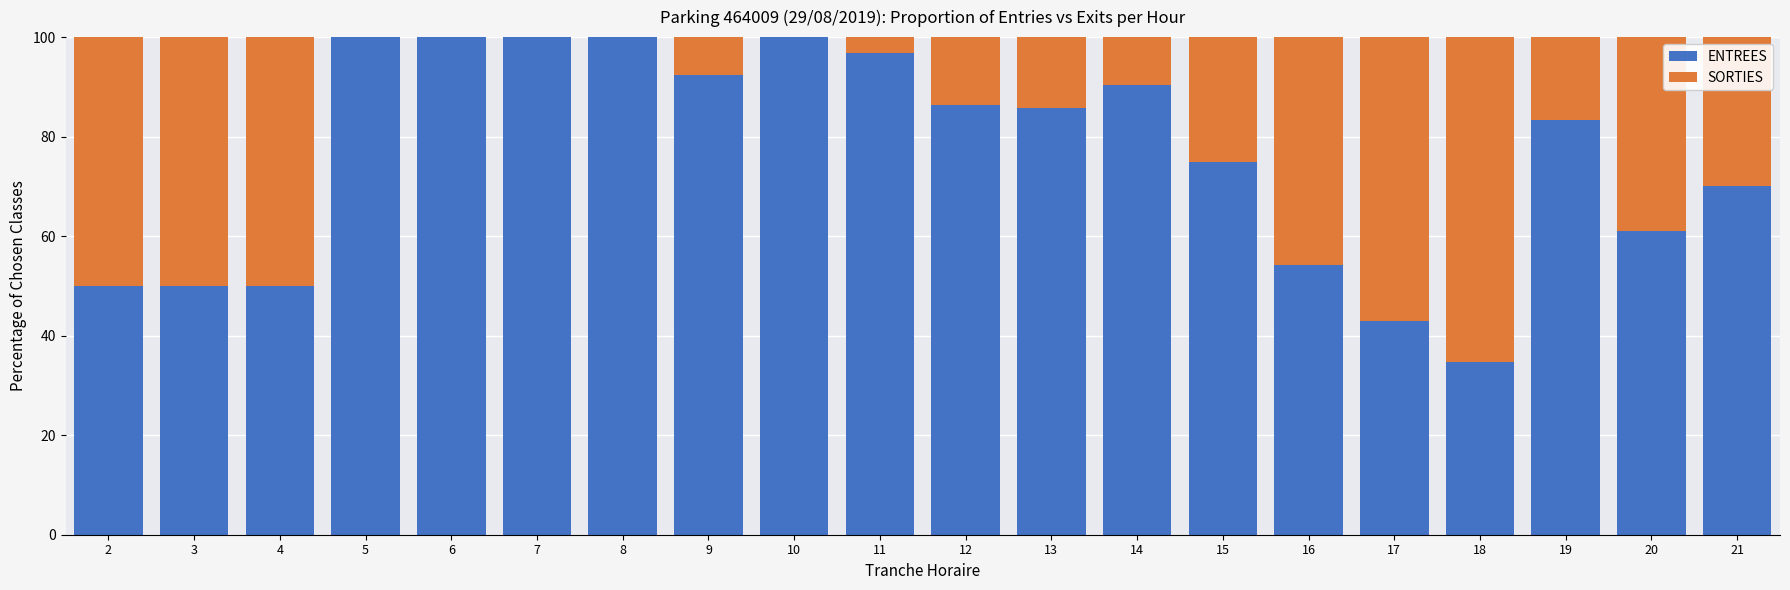

Are the bars horizontal?

No